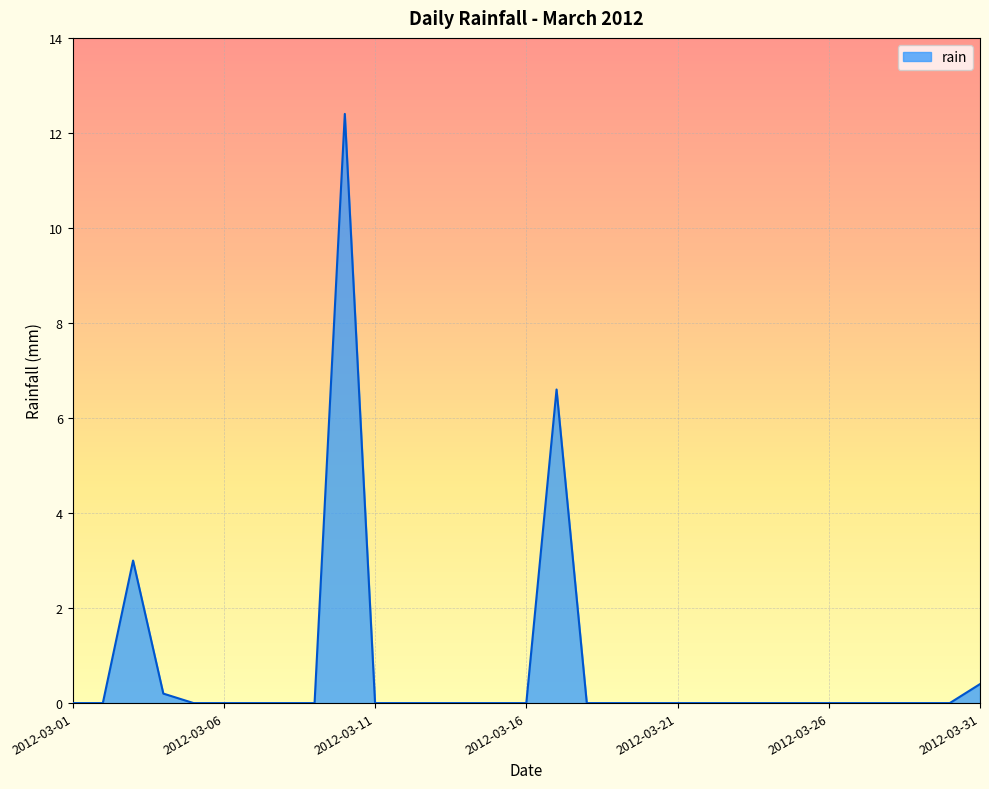

What is the greatest value displayed?

12.4